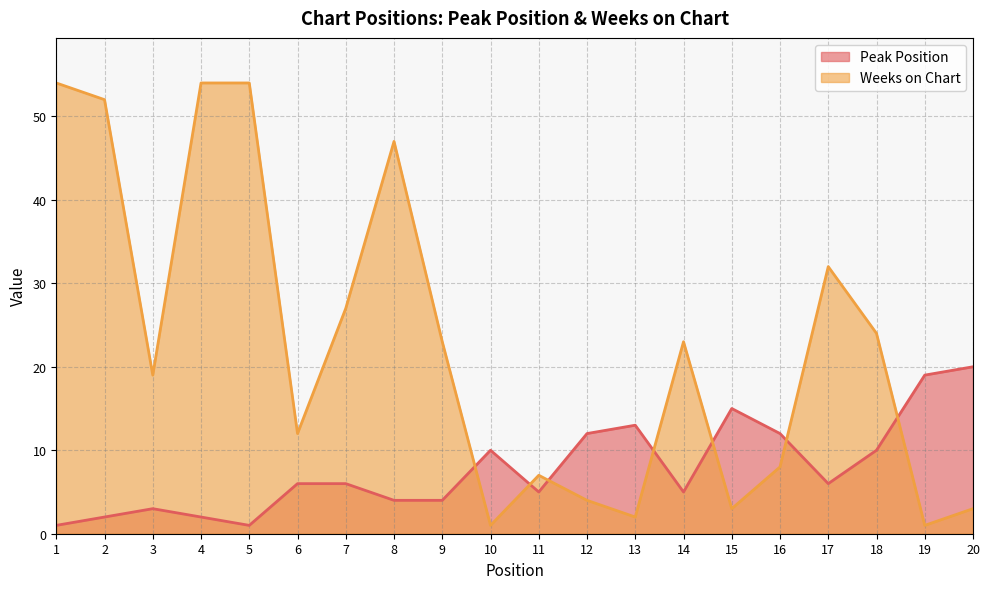

At 13, list the series in order from smallest to largest.

Weeks on Chart, Peak Position